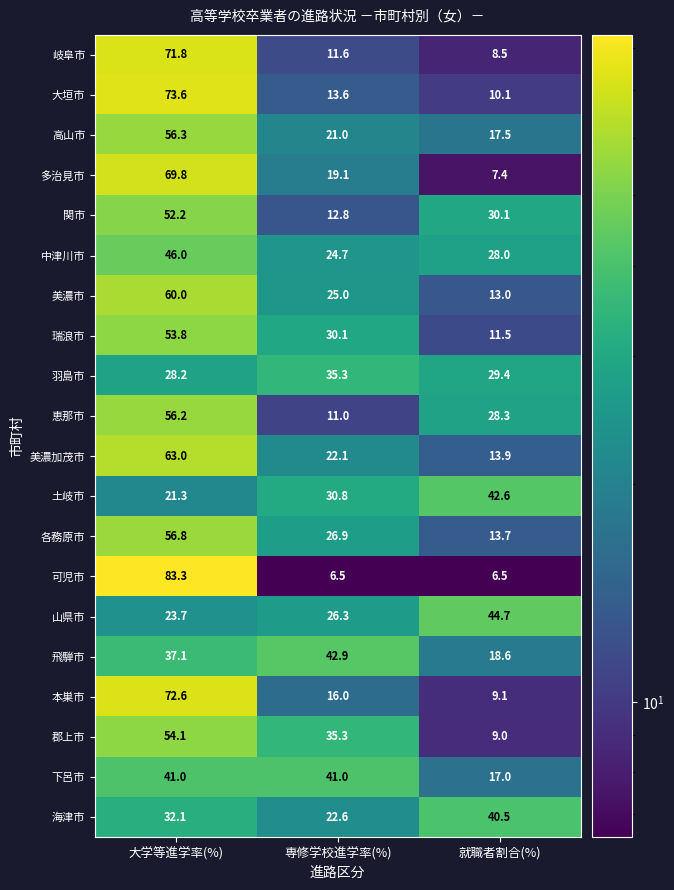

Count the number of data series in this chart.

20